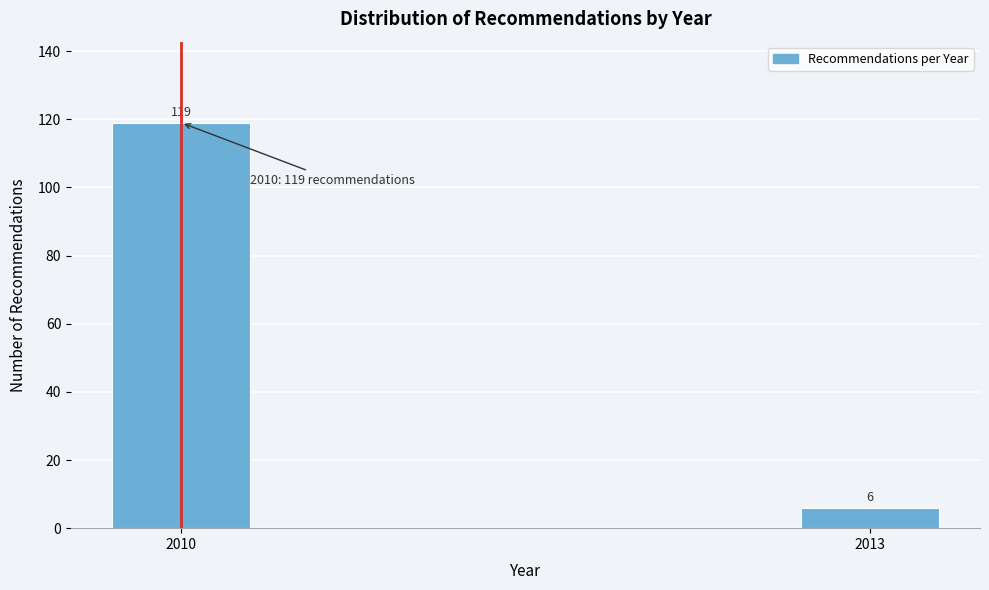

Reading left to right, what are all the values shown in this chart?

119	6